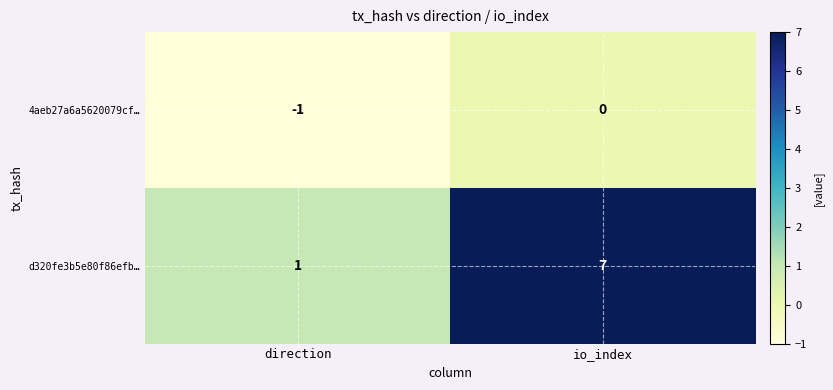

Reading left to right, what are all the values shown in this chart?

4aeb27a6a5620079cf…: direction=-1	io_index=0
d320fe3b5e80f86efb…: direction=1	io_index=7